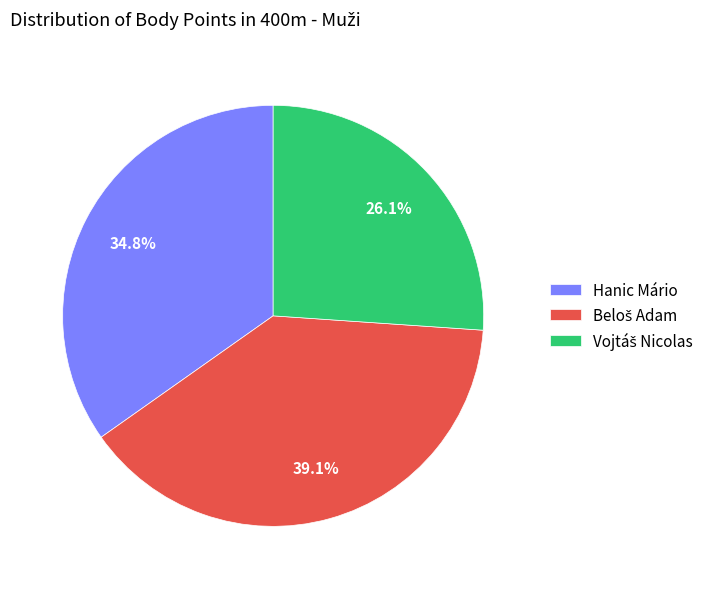

How many slices are in this pie chart?

3